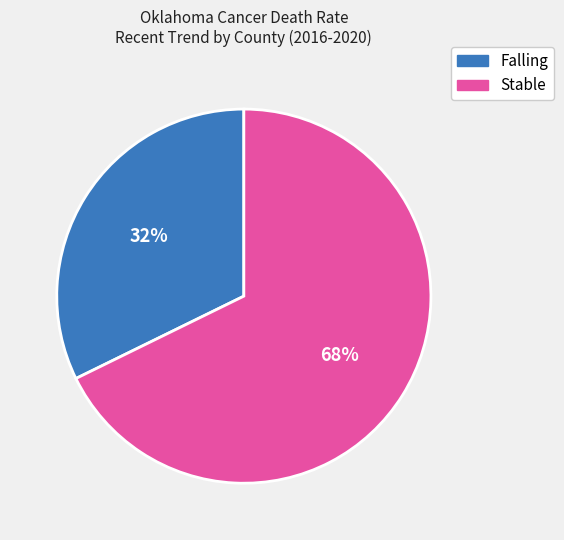

To the nearest percent, what is the average slice percentage?

50%